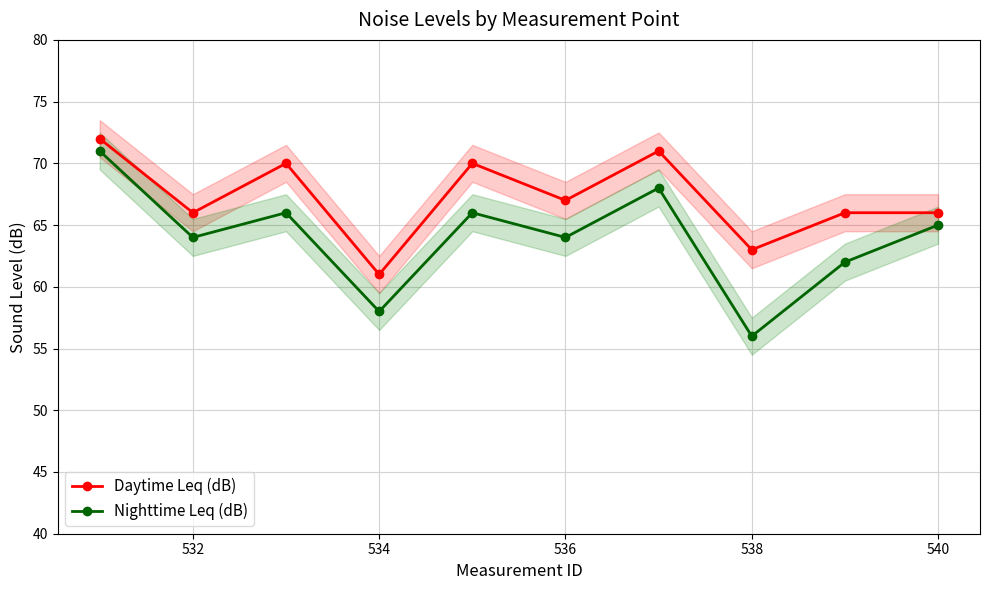

How many lines are shown in the chart?

2